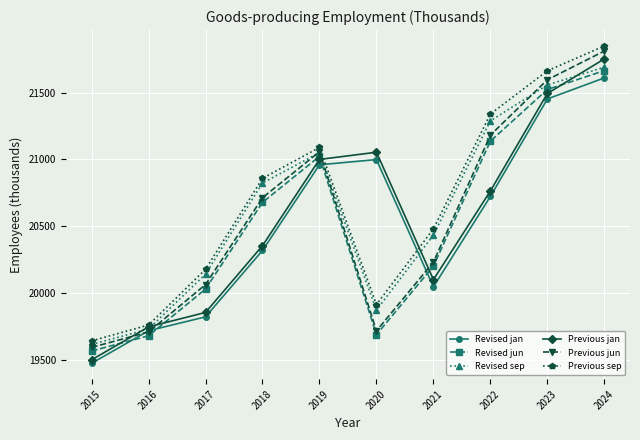

Does the chart display data point markers on the line(s)?

Yes